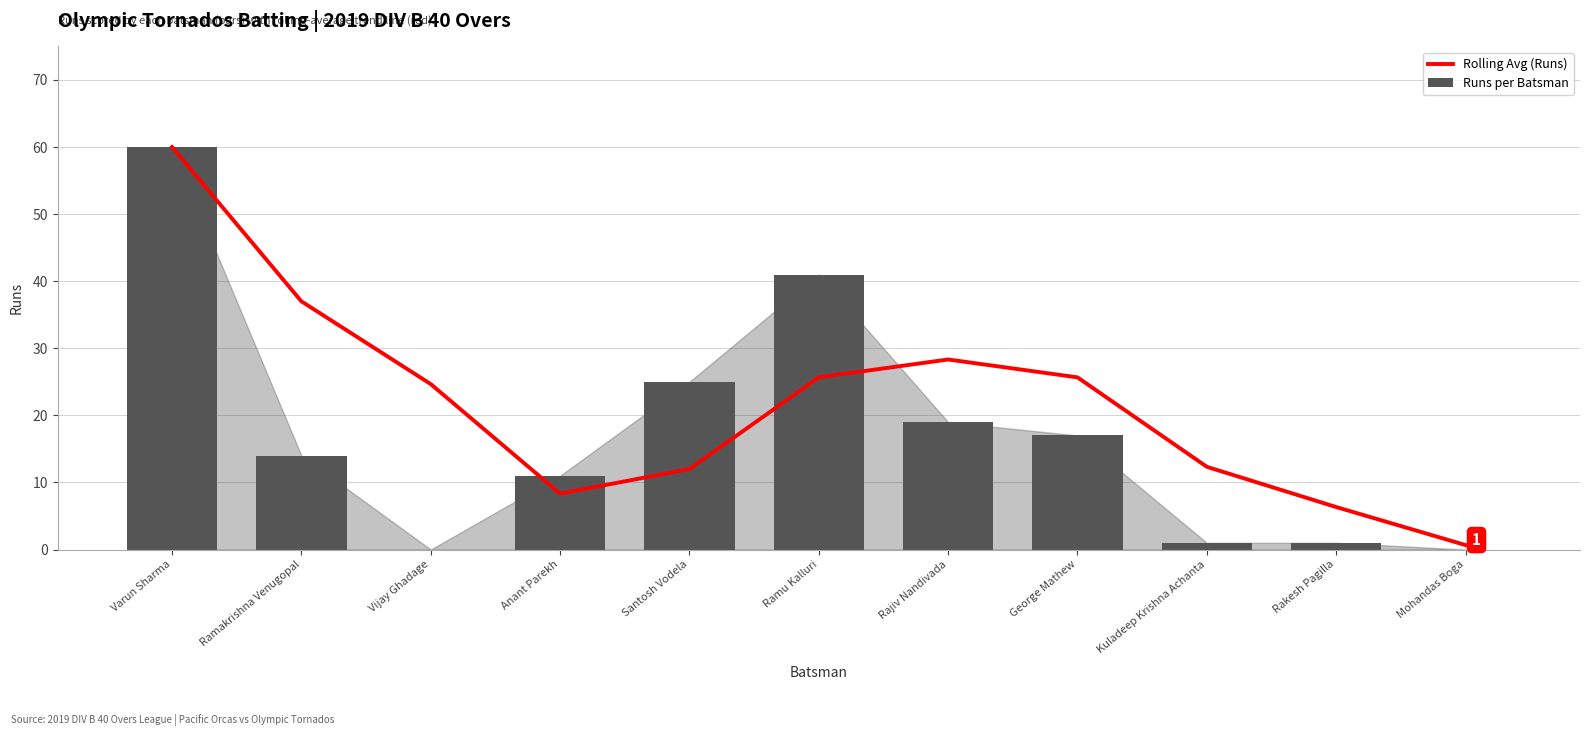

Count the number of categories in the chart.

11